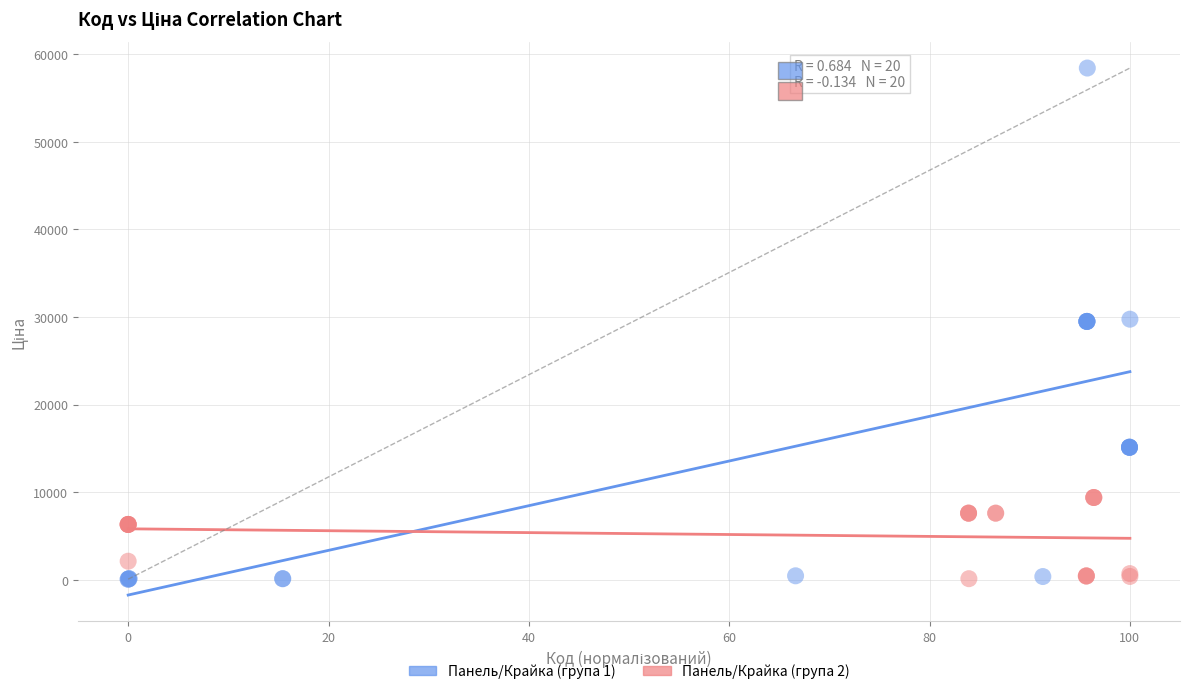

Which series reaches the maximum Y coordinate?

Панель/Крайка (група 1)